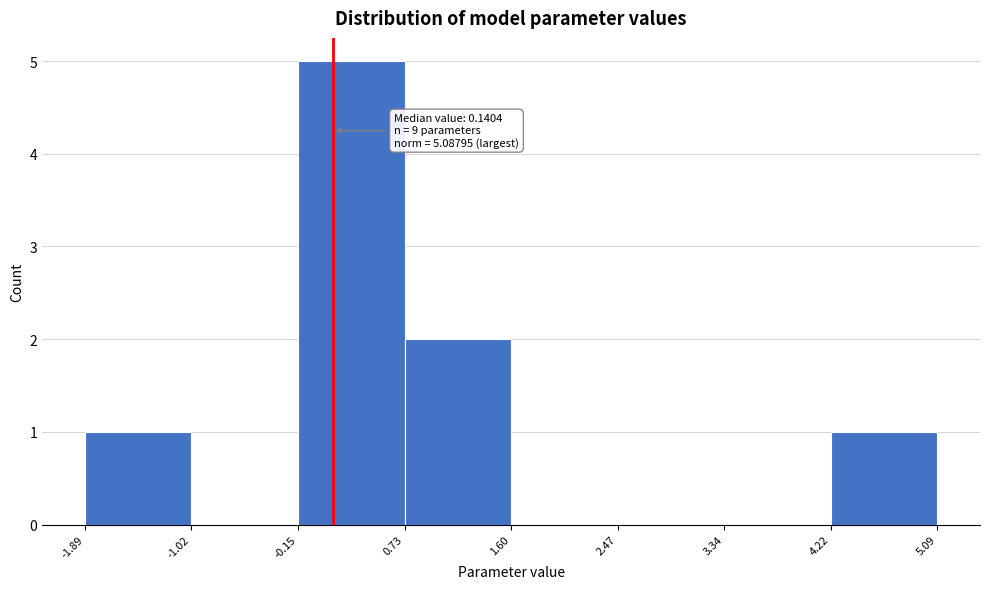

Over which range of the x-axis is the bar tallest?

-0.15 to 0.73